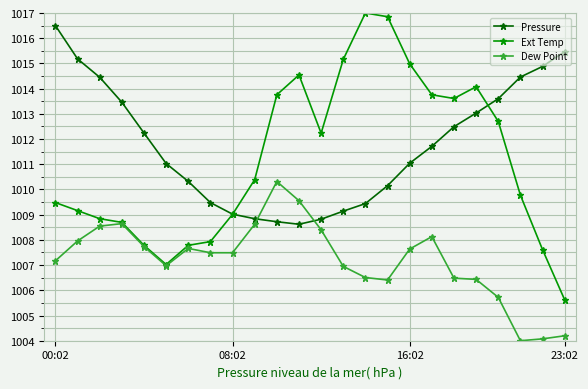

Is this an area chart (filled region under the line)?

No